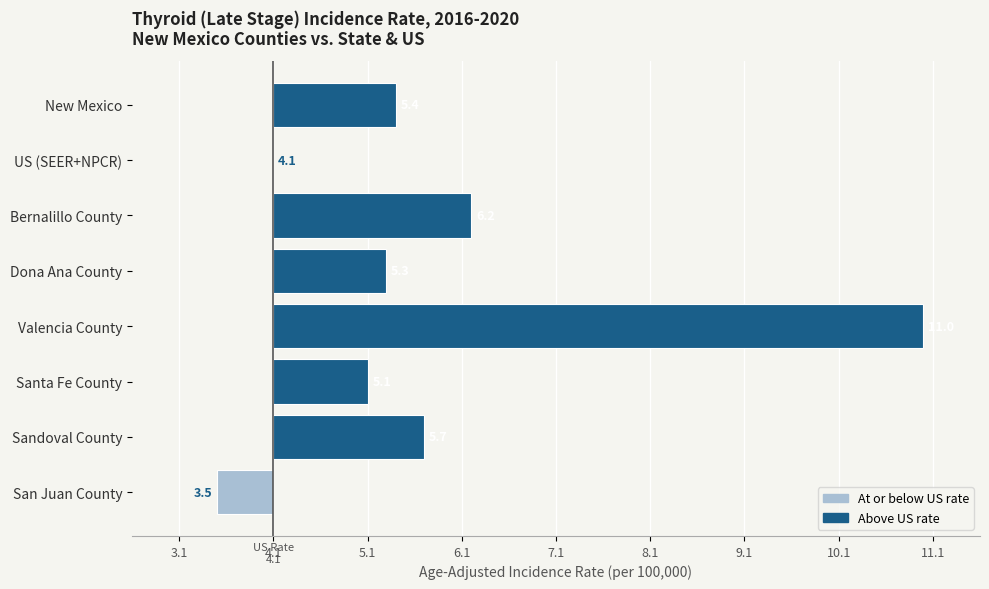

Does the chart contain any negative values?

Yes